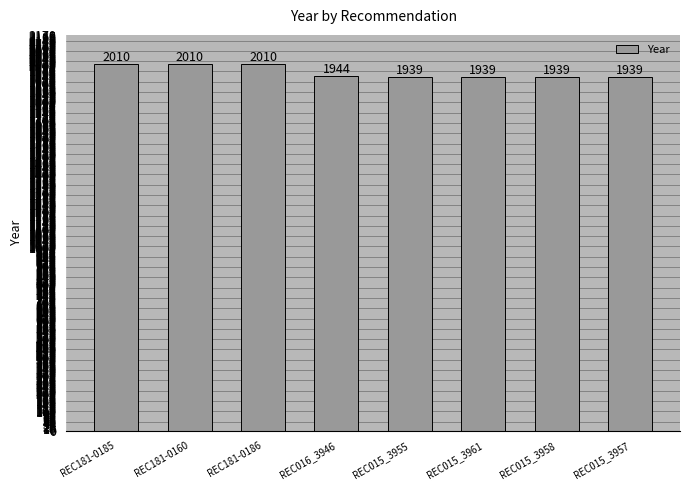

Reading left to right, extract all data points from this chart.

REC181-0185=2010	REC181-0160=2010	REC181-0186=2010	REC016_3946=1944	REC015_3955=1939	REC015_3961=1939	REC015_3958=1939	REC015_3957=1939